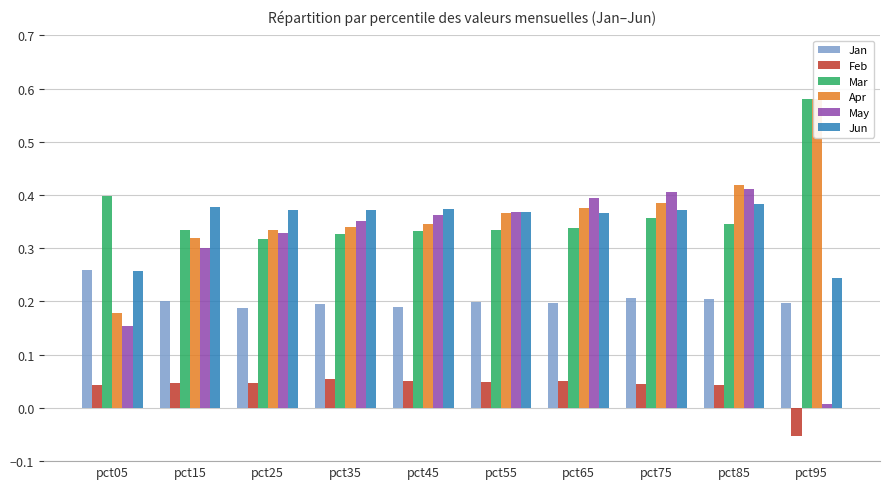

Rank the series by their maximum value, from lowest to highest.

Feb, Jan, Jun, May, Apr, Mar